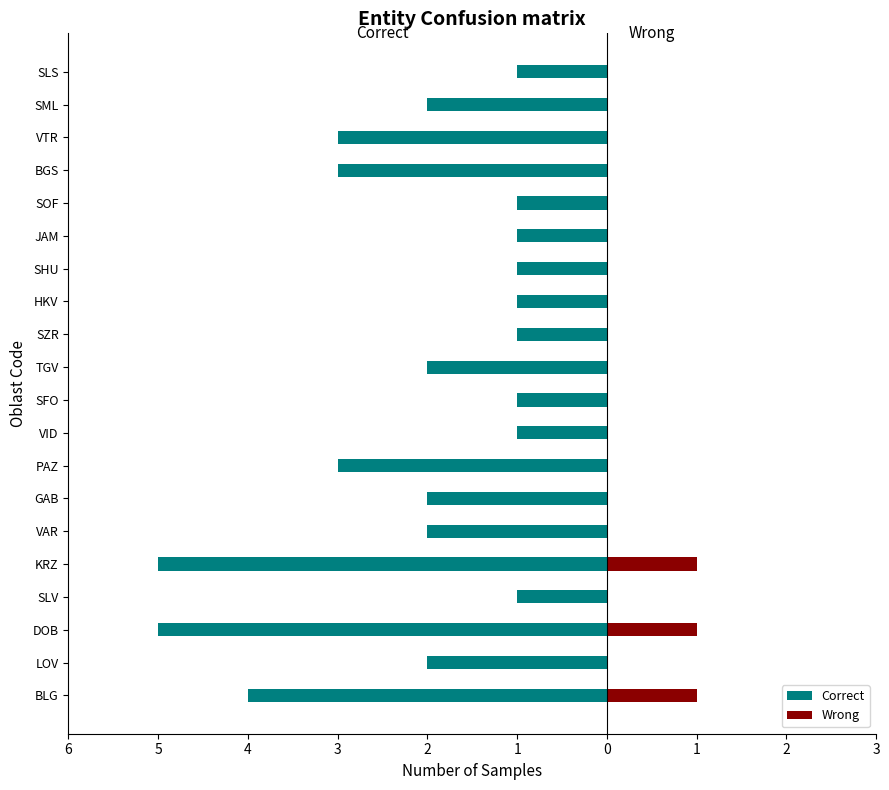

What is the difference between the highest and lowest values at SLV?

1